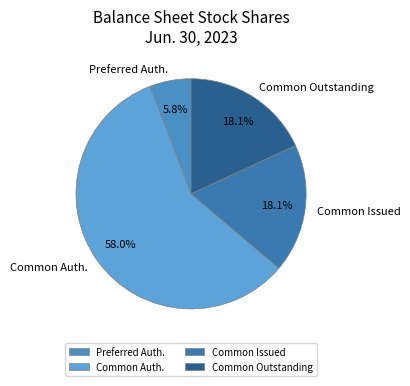

Which category has the biggest portion of the pie?

Common Auth.